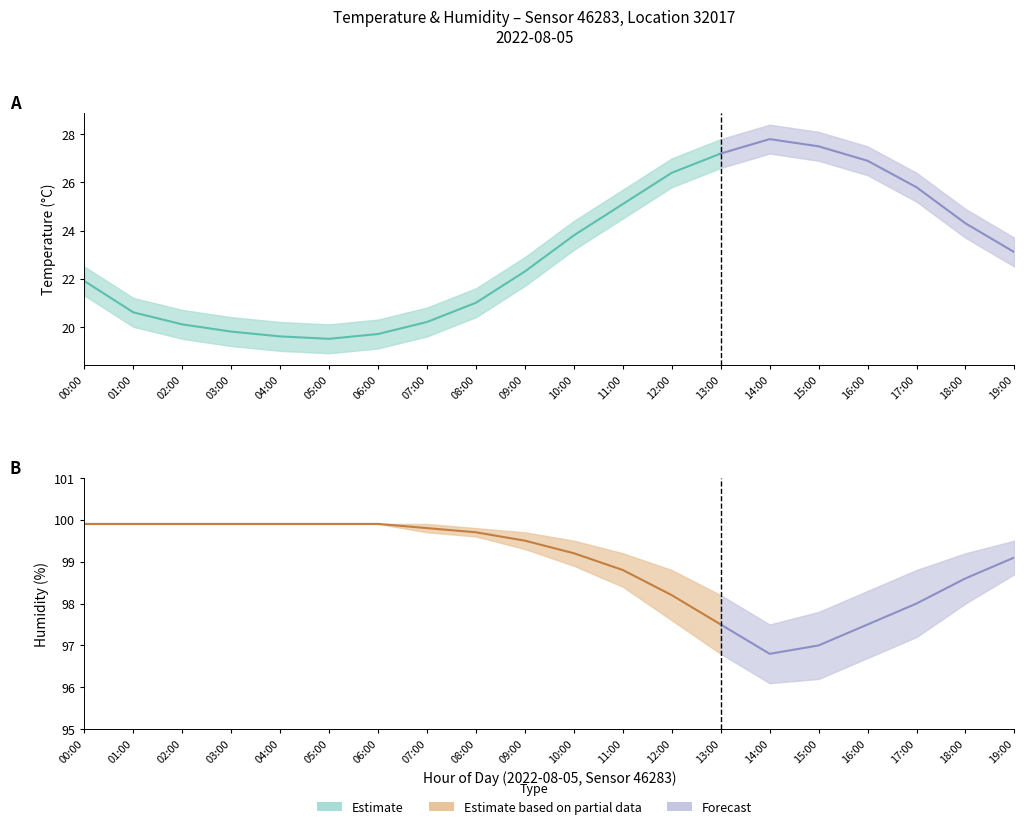

What is the label of the 18th point from the right?

02:00